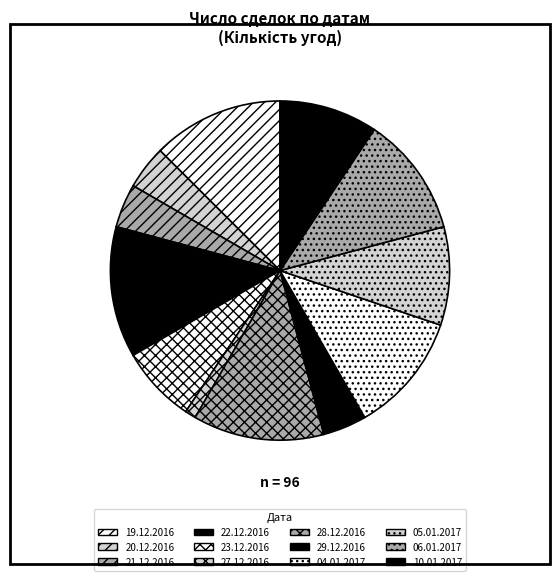

How many segments does this pie chart have?

12